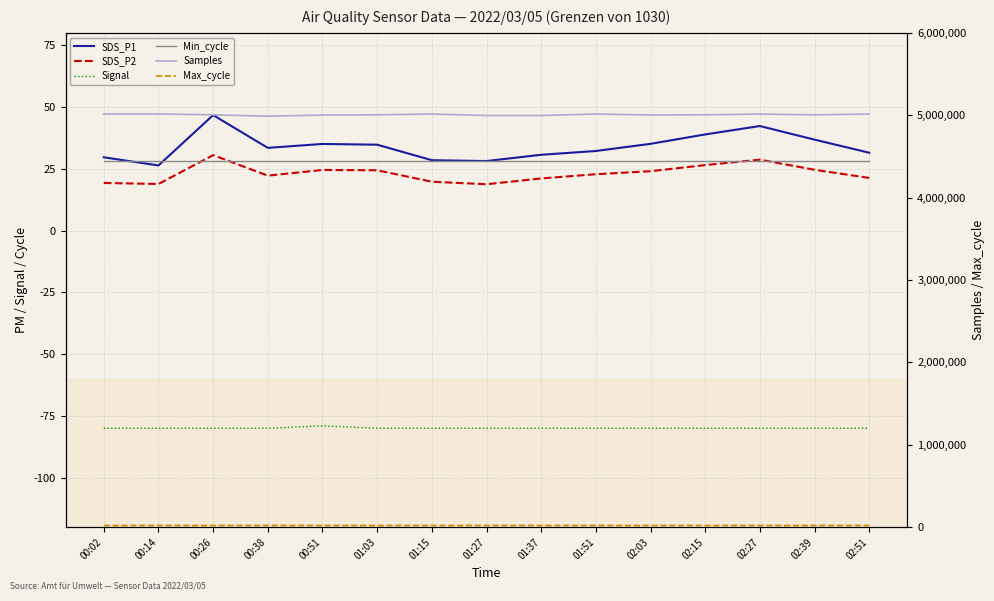

In SDS_P1, how many points are higher than both neighbors (excluding endpoints)?

3